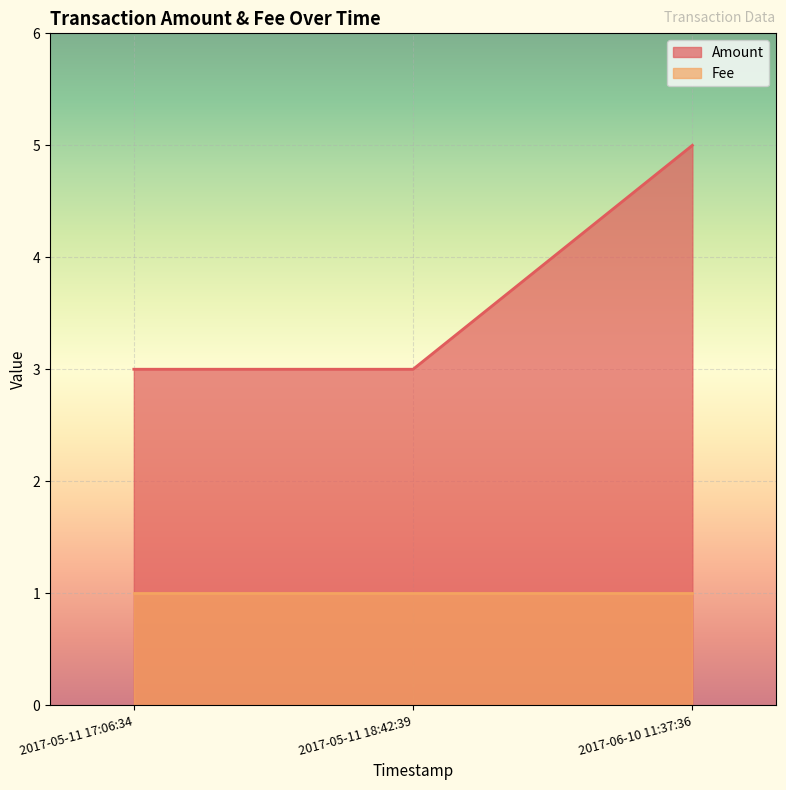

What is the maximum value shown in the chart?

5